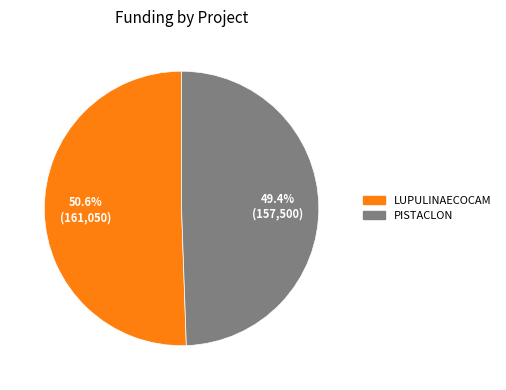

How many slices are in this pie chart?

2